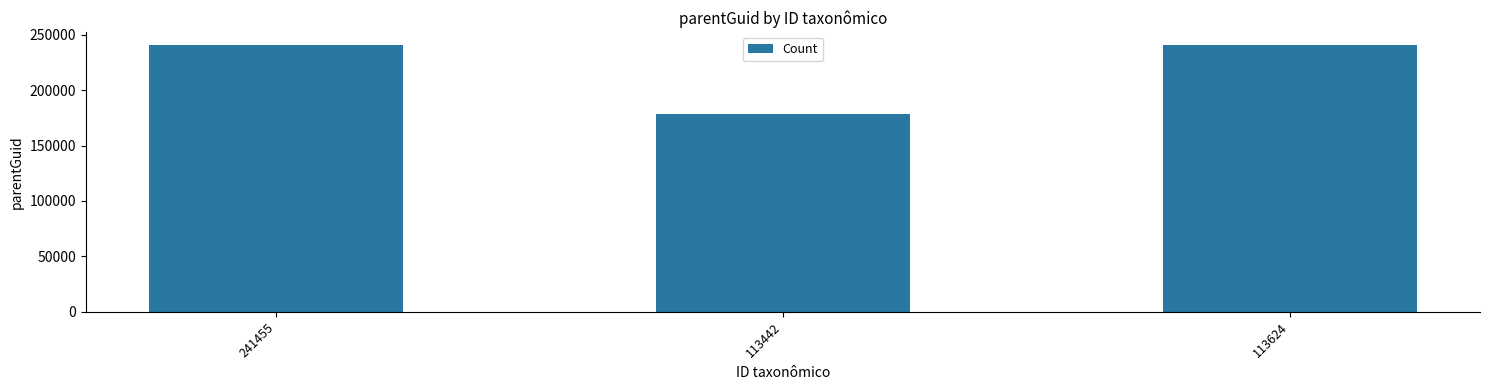

What is the average value?

219752